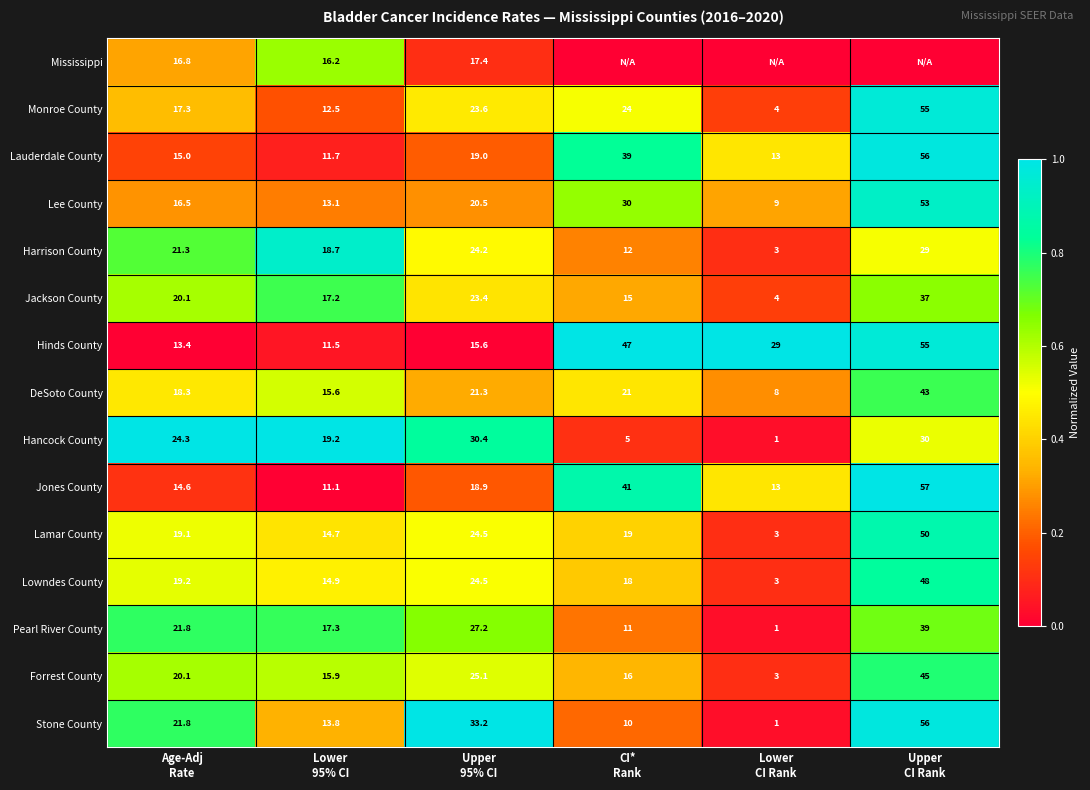

What is the sum of all Stone County values?

135.8